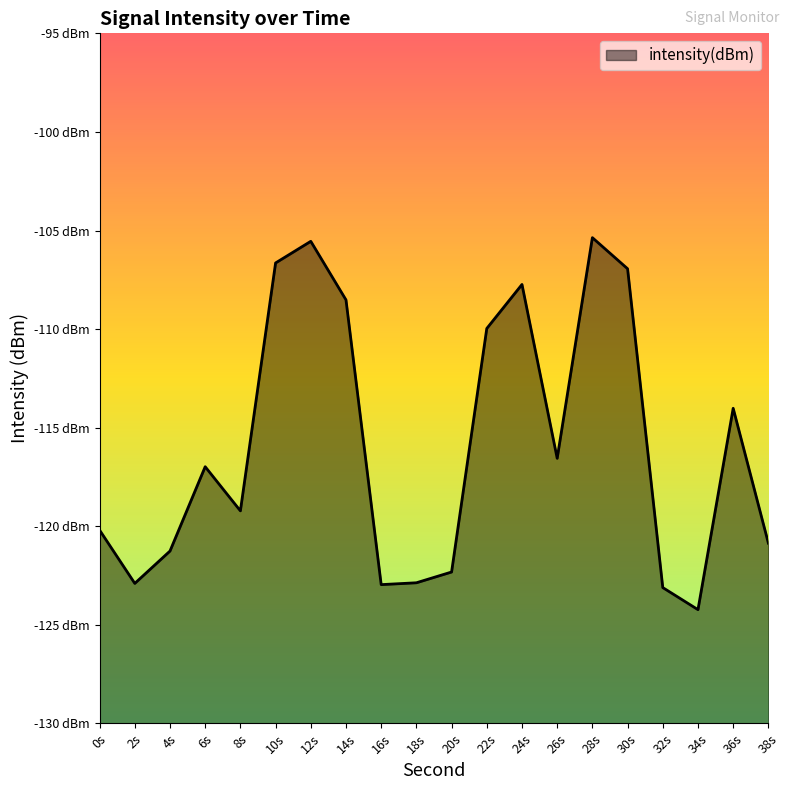

How many data points are less than -116?

12